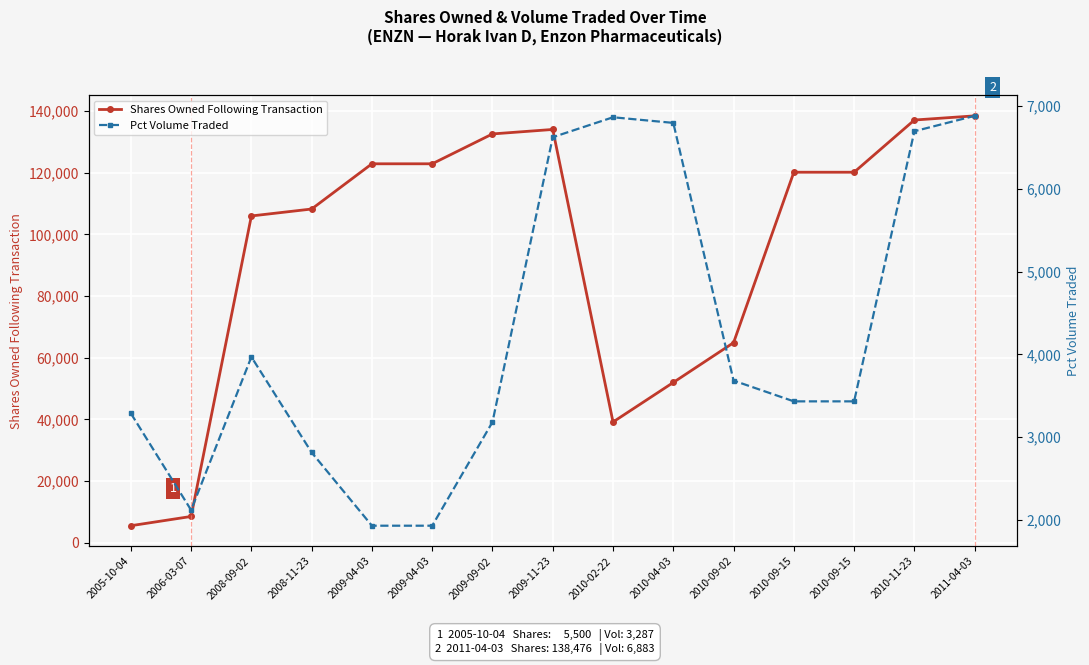

What is the minimum value shown in the chart?

1929